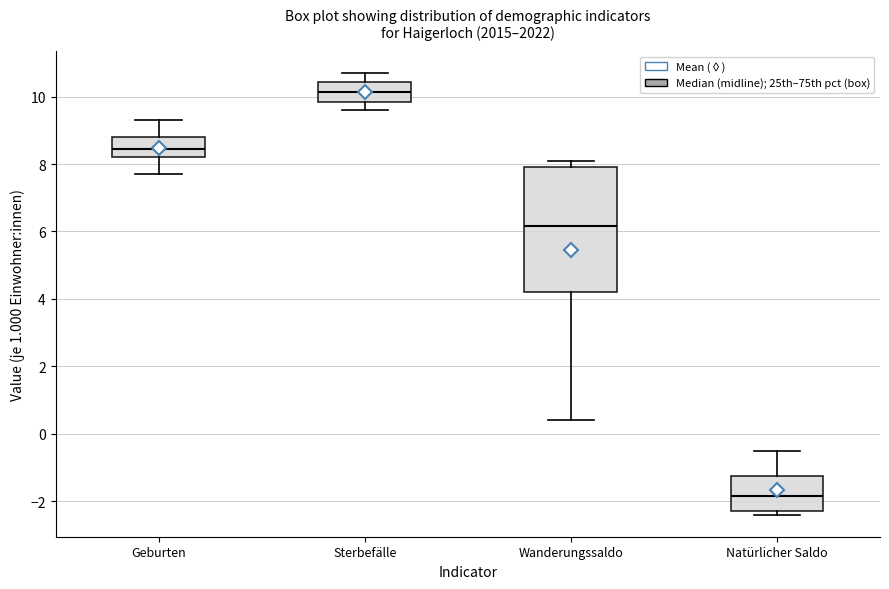

Reading left to right, read every box against the y-axis: the position of its median line, the range the box covers, and the ends of its whiskers. The values are not printed on the chart, so give them approximately, as read against the axis.

Geburten: median 8.4, box 8.2 to 8.8, whiskers 7.8 to 9.4
Sterbefälle: median 10.2, box 9.8 to 10.4, whiskers 9.6 to 10.8
Wanderungssaldo: median 6.2, box 4.2 to 8.0, whiskers 0.4 to 8.2
Natürlicher Saldo: median -1.8, box -2.2 to -1.2, whiskers -2.4 to -0.4